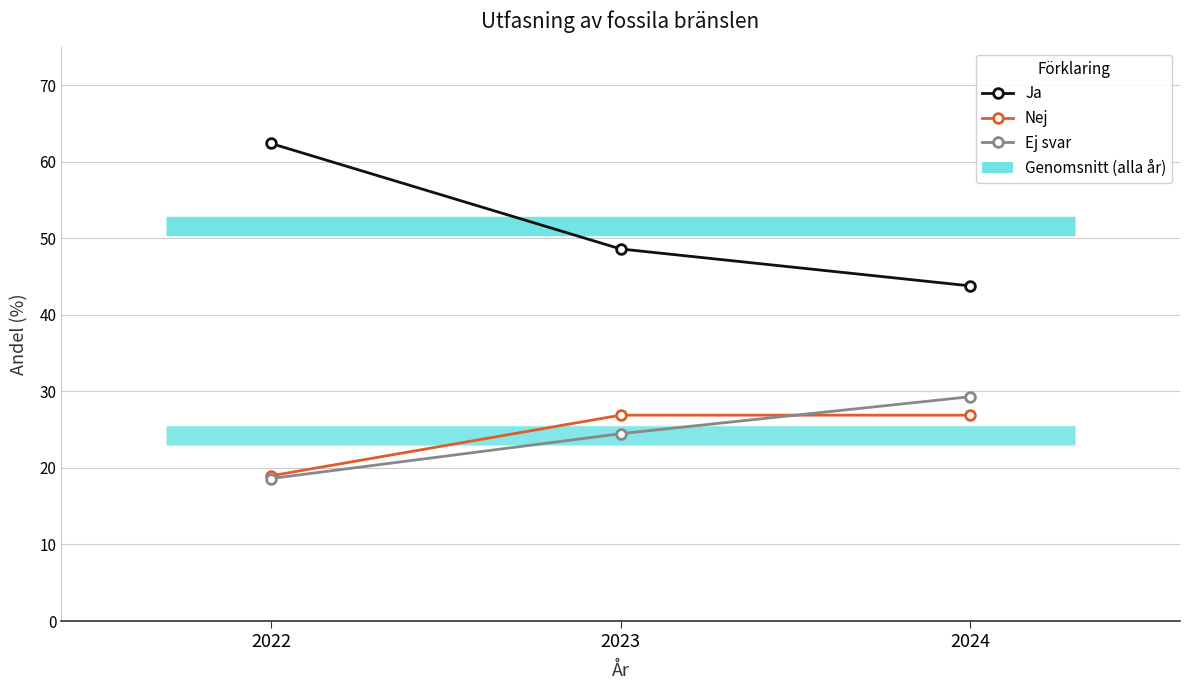

At 2024, list the series in order from largest to smallest.

Ja, Ej svar, Nej